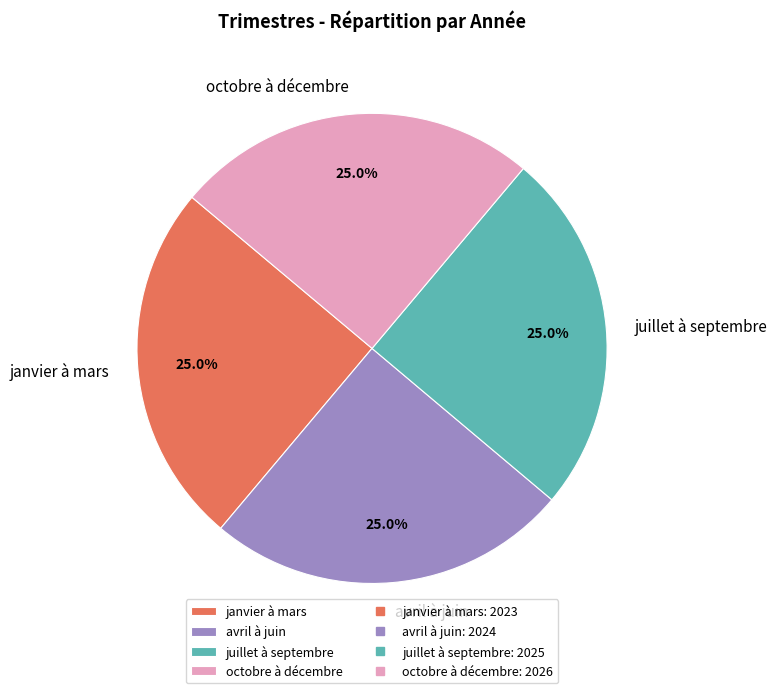

What is the ratio of the value at octobre à décembre to the value at avril à juin?

1.0